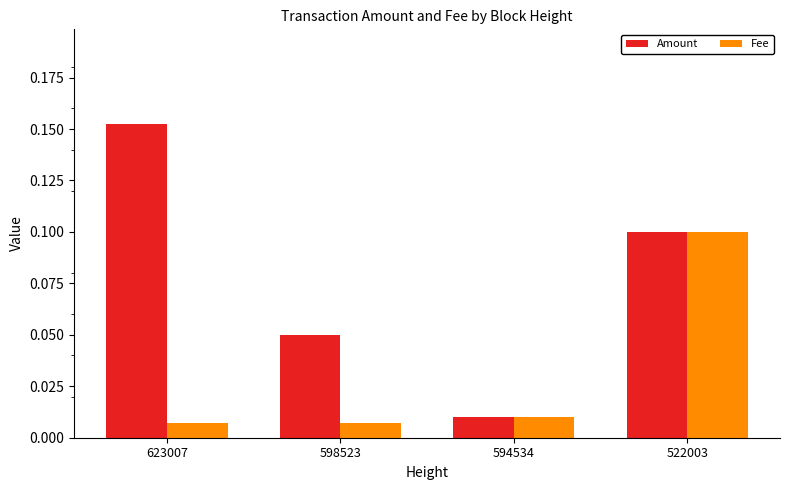

The Amount series shows 0.1 at 598523. True or false?

True